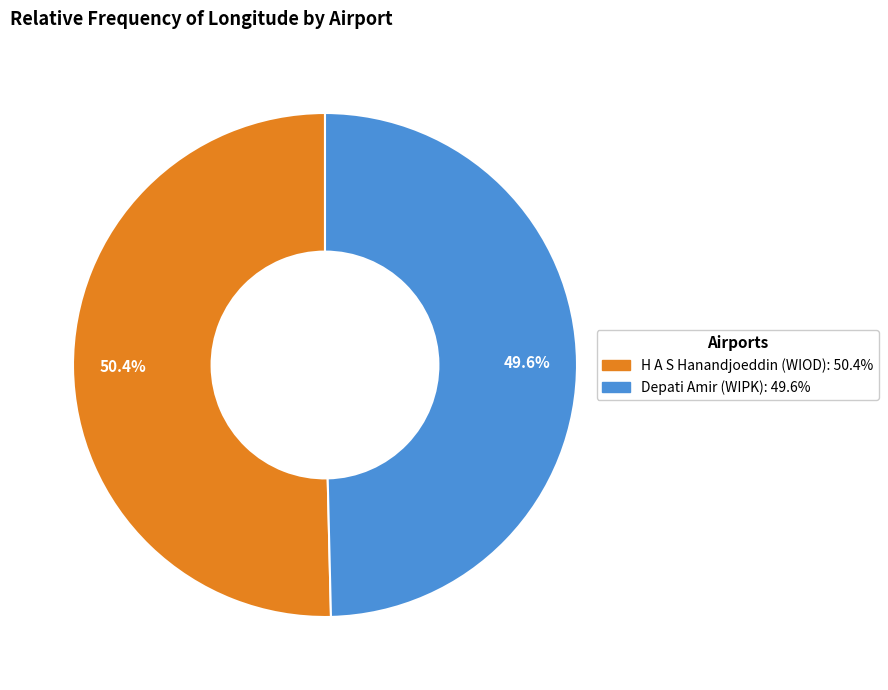

To the nearest percent, what percentage of the pie is Depati Amir (WIPK)?

50%